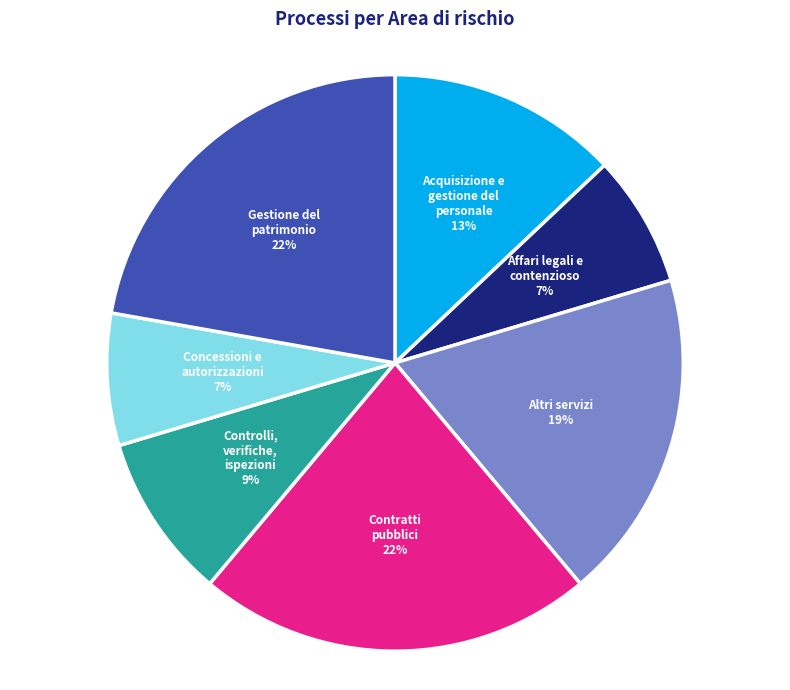

To the nearest percent, what is the average slice percentage?

14%